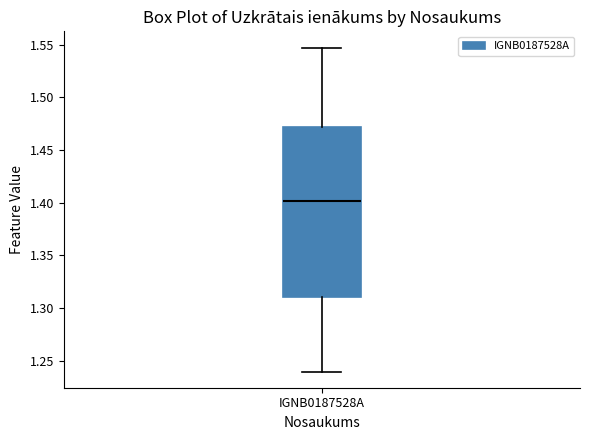

Read this box plot against the y-axis: the position of the median line, the range covered by the box, and the ends of both whiskers. The values are not printed on the chart, so give them approximately, as read against the axis.

median 1.400, box 1.310 to 1.470, whiskers 1.240 to 1.545